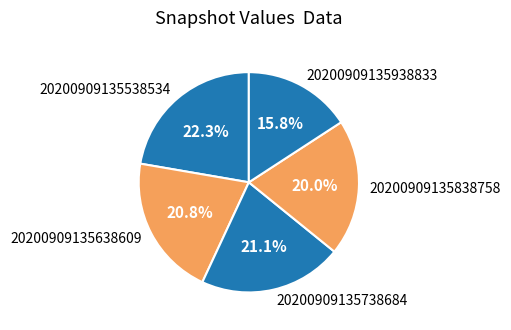

Approximately how many times larger is the value at 20200909135538534 compared to 20200909135838758?

1.1